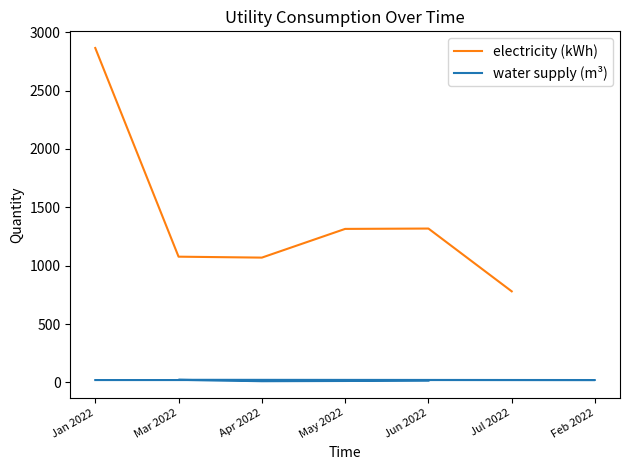

The electricity (kWh) series shows 1069 at Apr 2022. True or false?

True